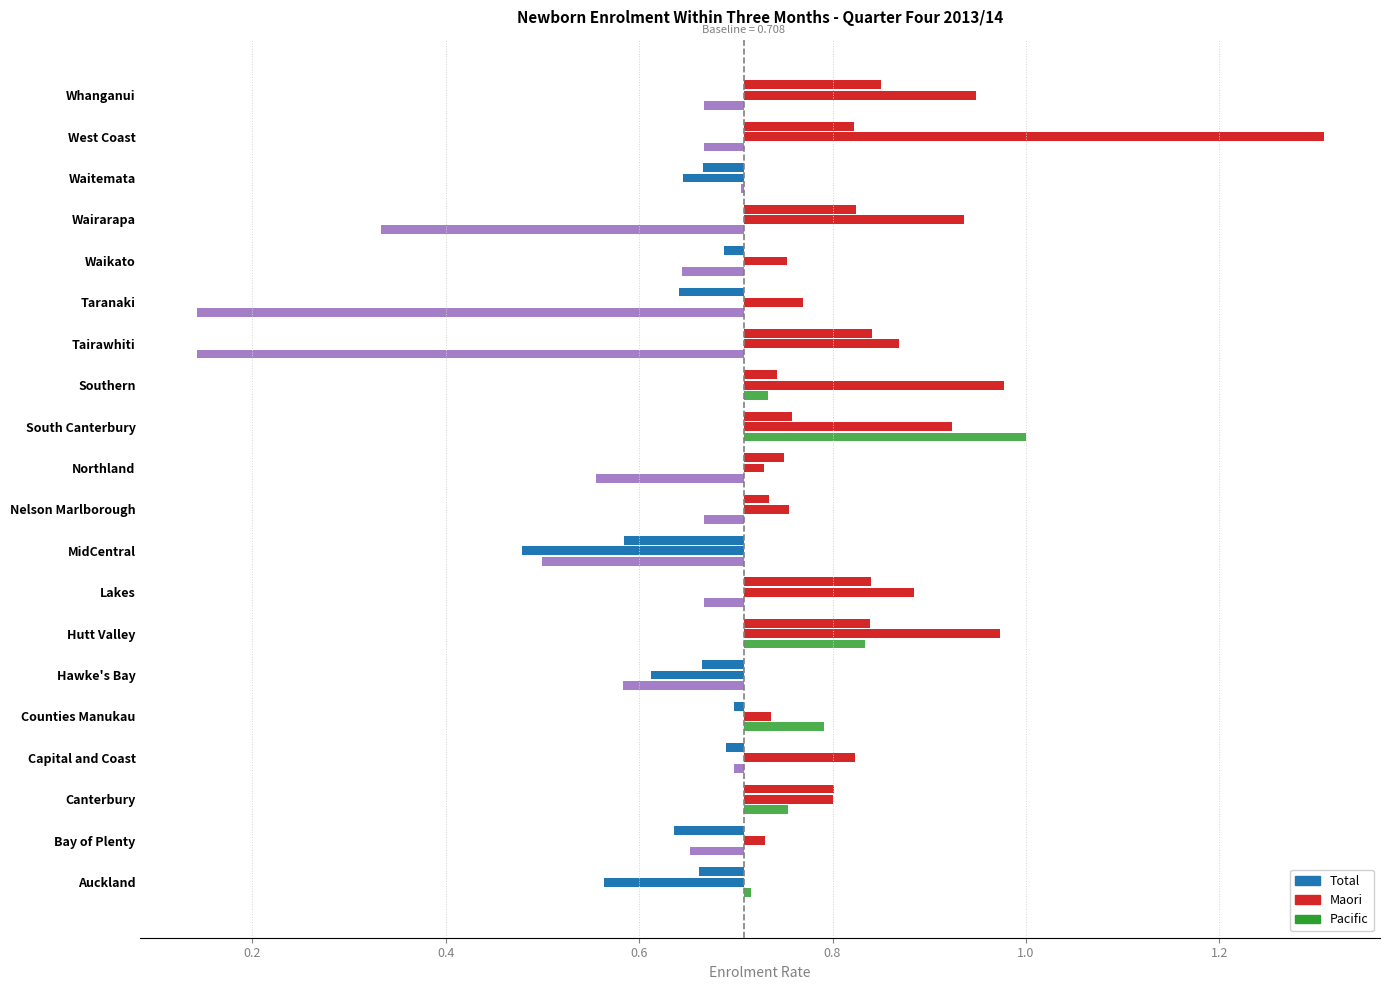

At which category does the chart reach its peak across all series?

West Coast